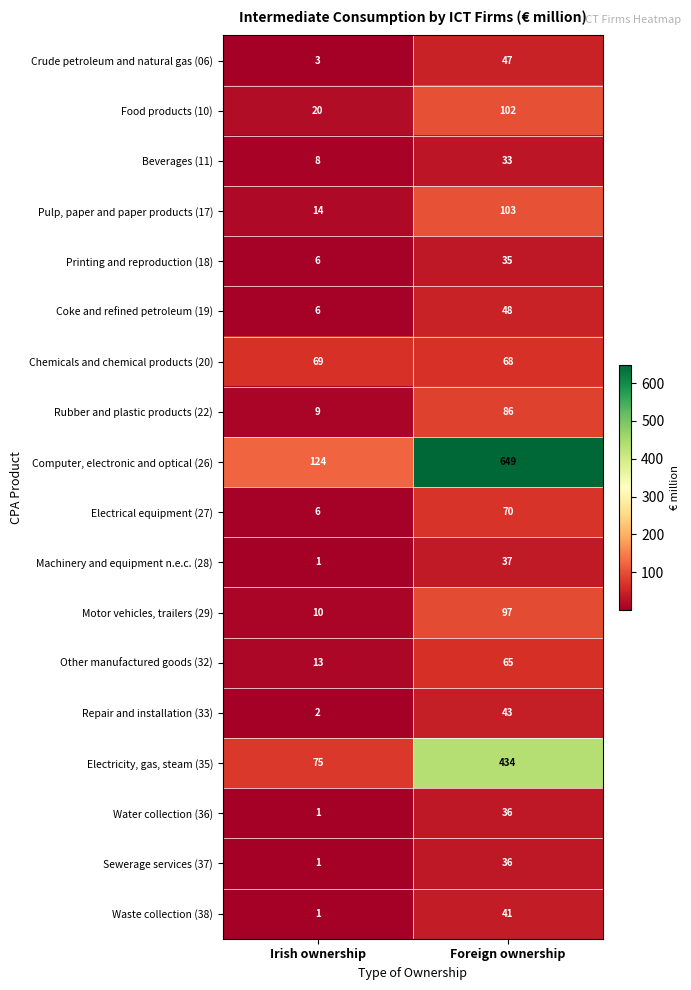

What is the difference between the maximum and minimum values in the Beverages (11) series?

25